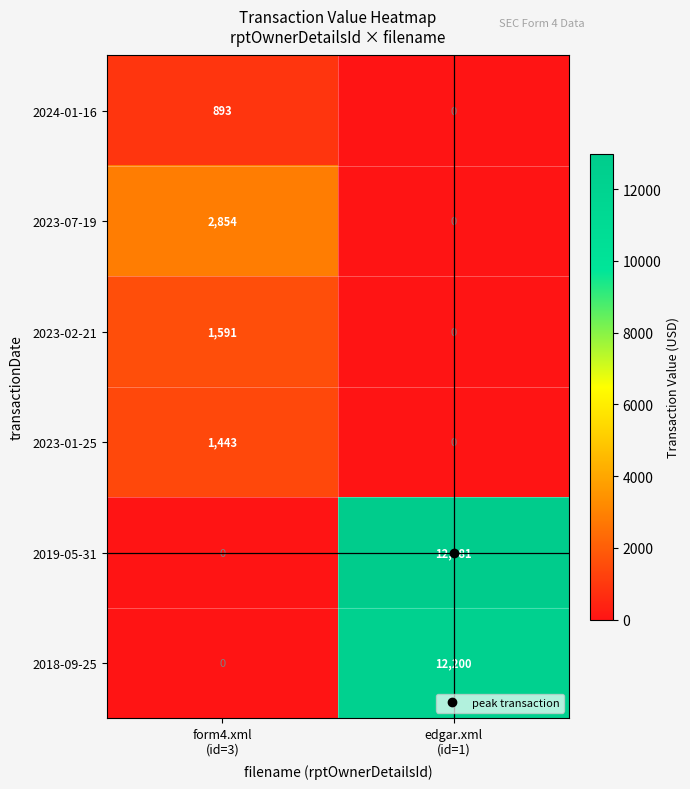

List the series in order of their peak value, highest first.

2019-05-31, 2018-09-25, 2023-07-19, 2023-02-21, 2023-01-25, 2024-01-16